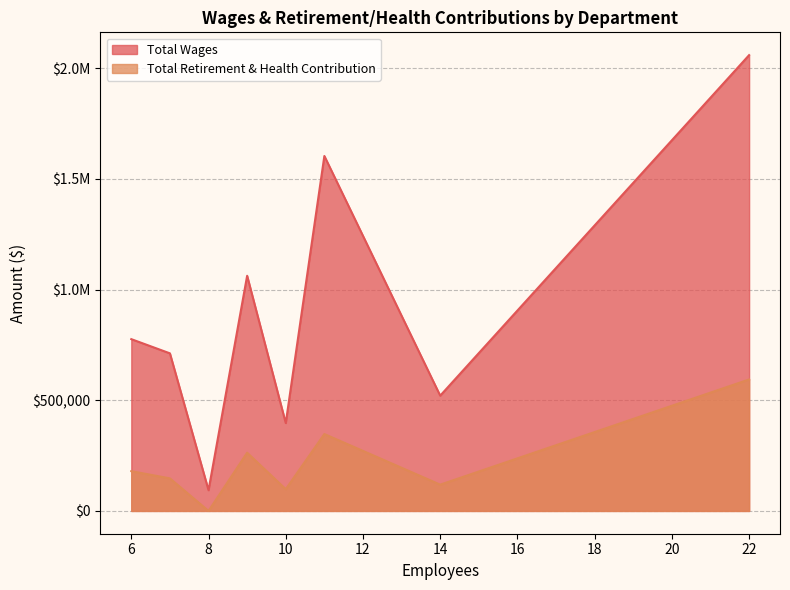

What is the average value of the Total Retirement & Health Contribution series?

218430